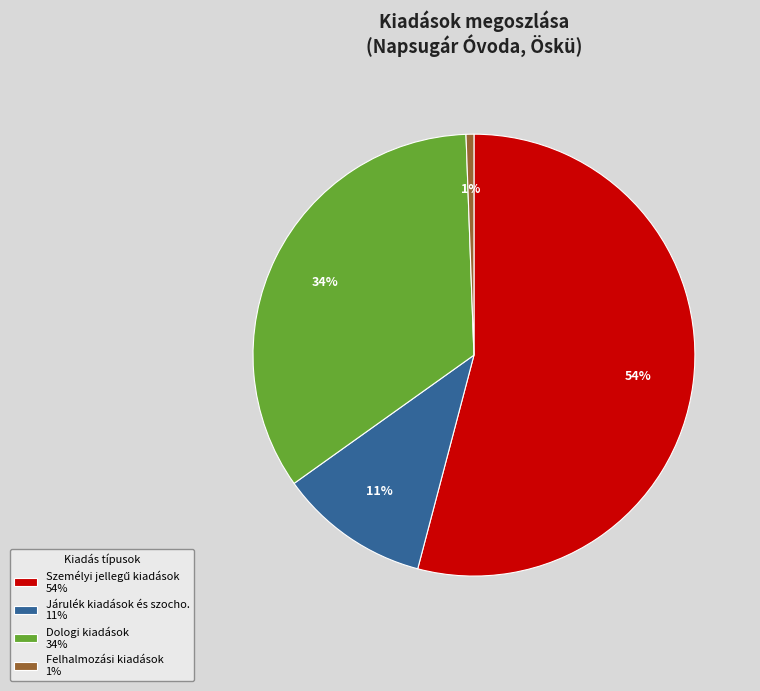

How many segments does this pie chart have?

4